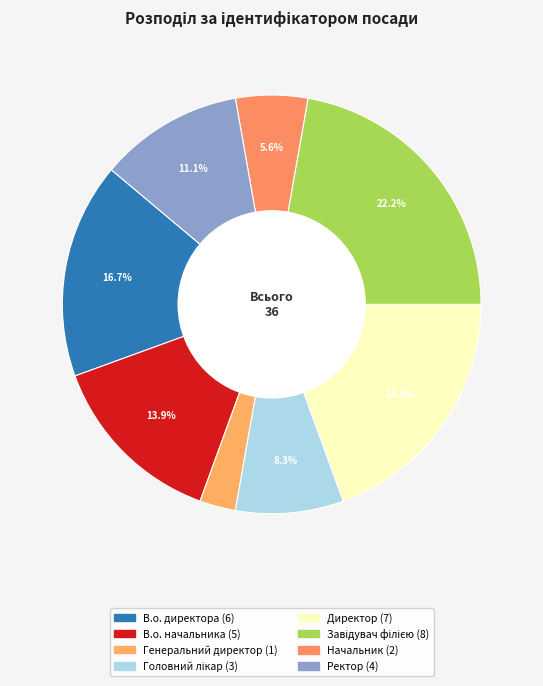

Does В.о. начальника account for over 50% of the chart?

No